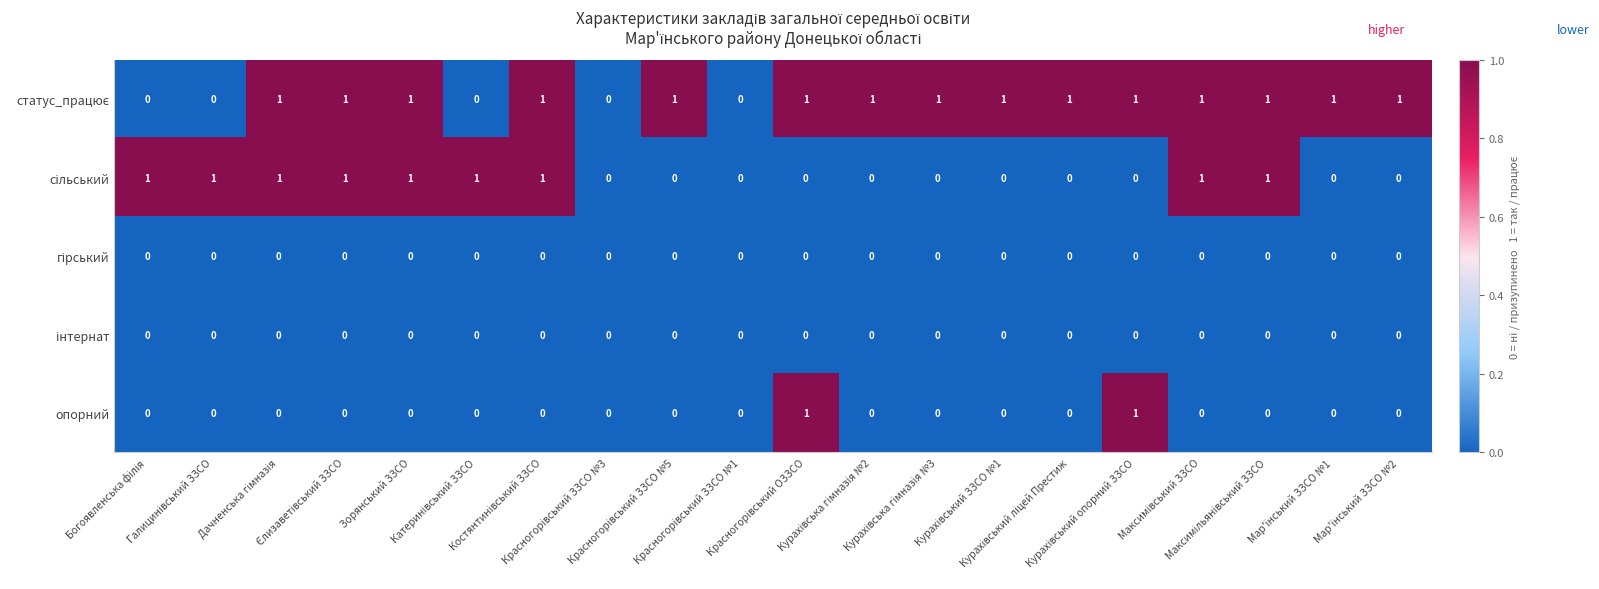

How many series are shown in this chart?

5